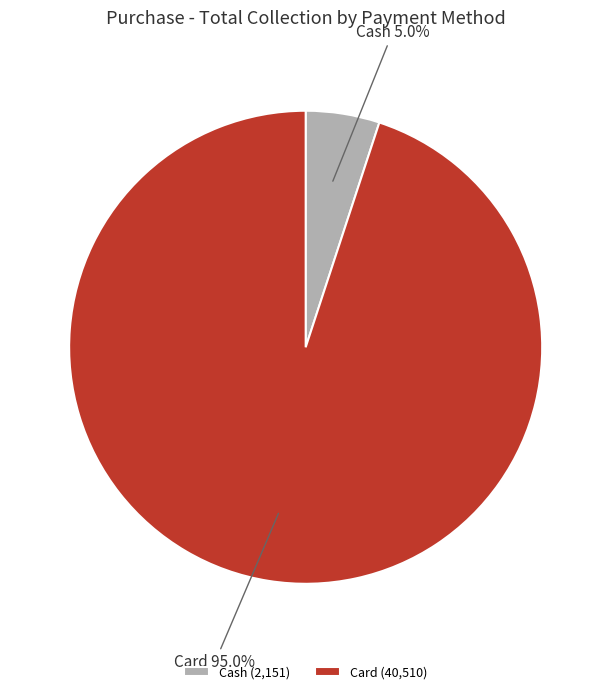

How many segments does this pie chart have?

2